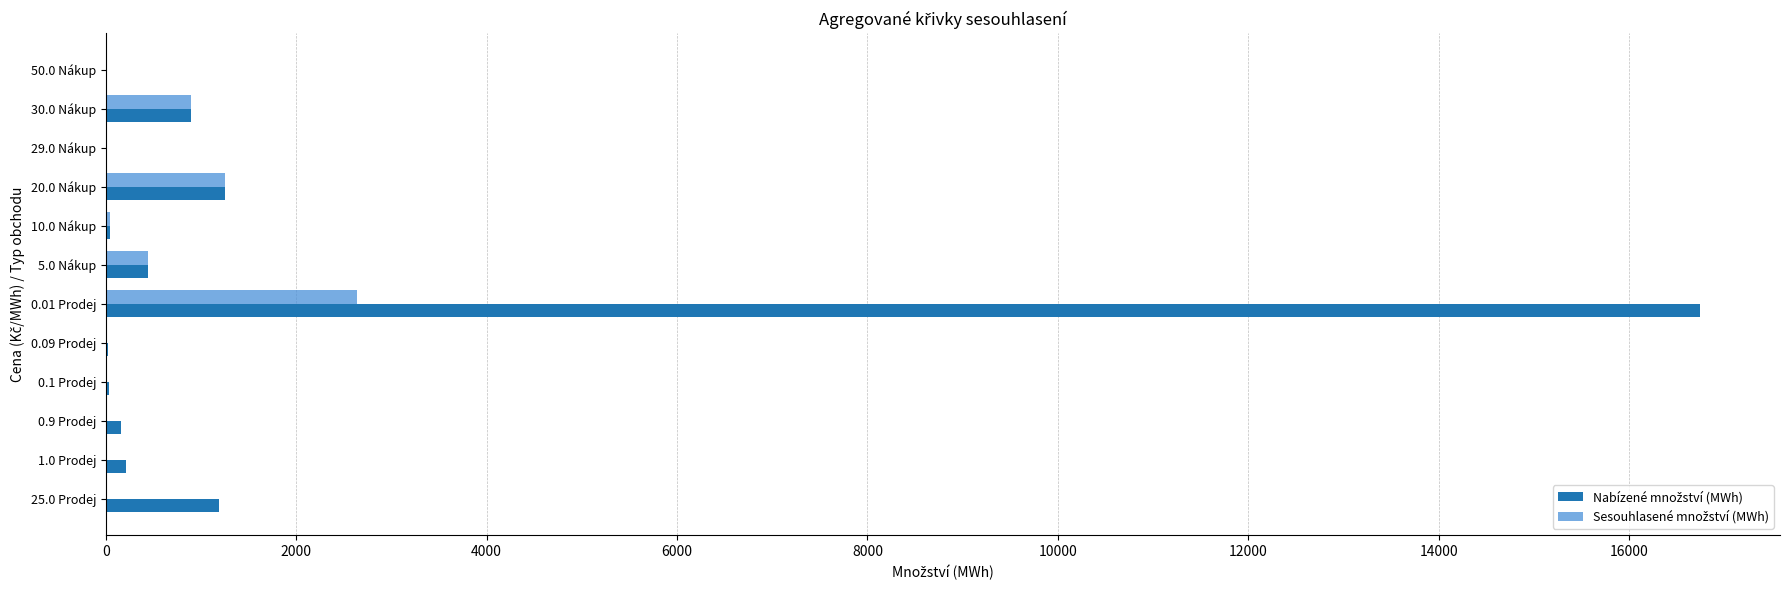

What is the greatest value displayed?

16746.5